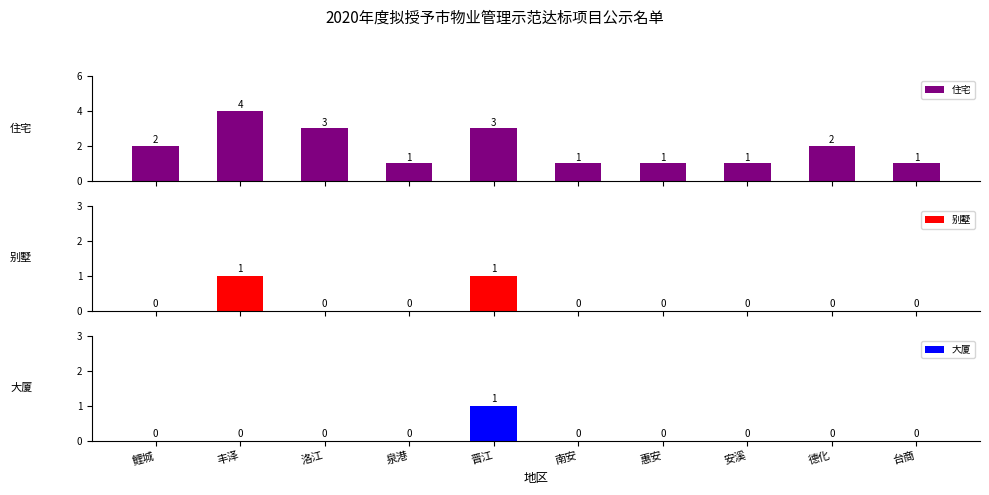

Reading left to right, what are all the values shown in this chart?

住宅: 2	4	3	1	3	1	1	1	2	1
别墅: 0	1	0	0	1	0	0	0	0	0
大厦: 0	0	0	0	1	0	0	0	0	0